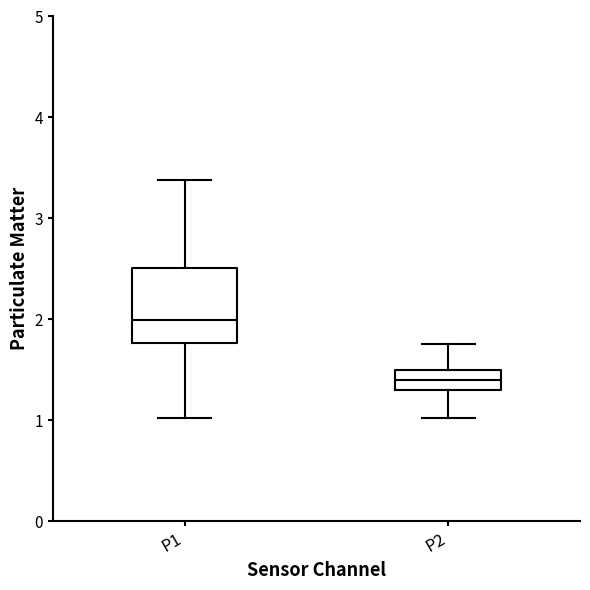

Where does the lower whisker of the box for P1 end on the y-axis? The values are not printed on the chart, so give them approximately, as read against the axis.

1.0